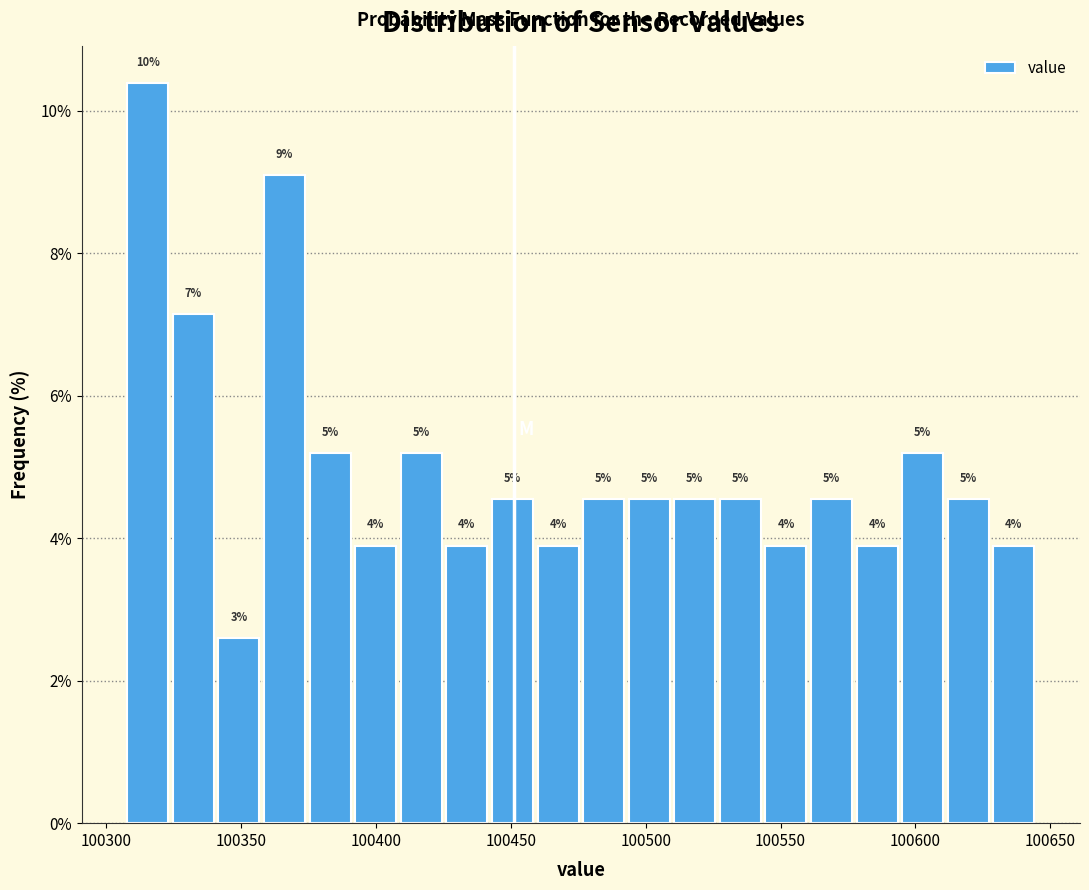

Read against the x-axis, roughly where is the centre of the tallest bar?

100315